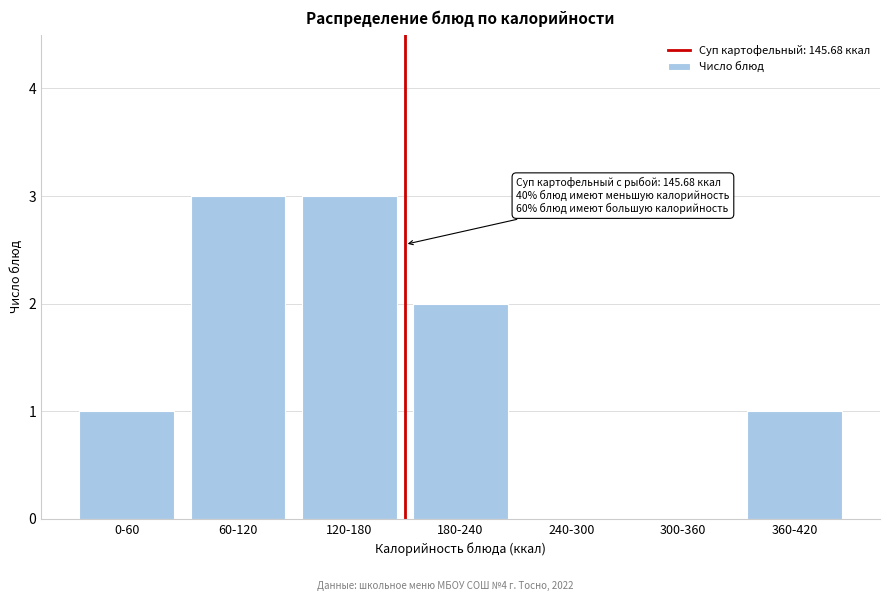

Reading right to left, transcribe all the data shown in this chart.

360-420=1	300-360=0	240-300=0	180-240=2	120-180=3	60-120=3	0-60=1